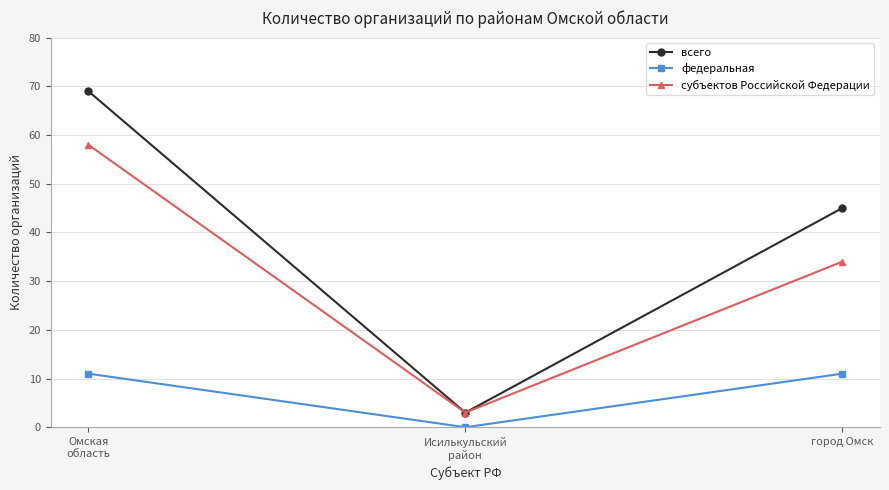

What is the difference between the maximum and minimum values in the федеральная series?

11